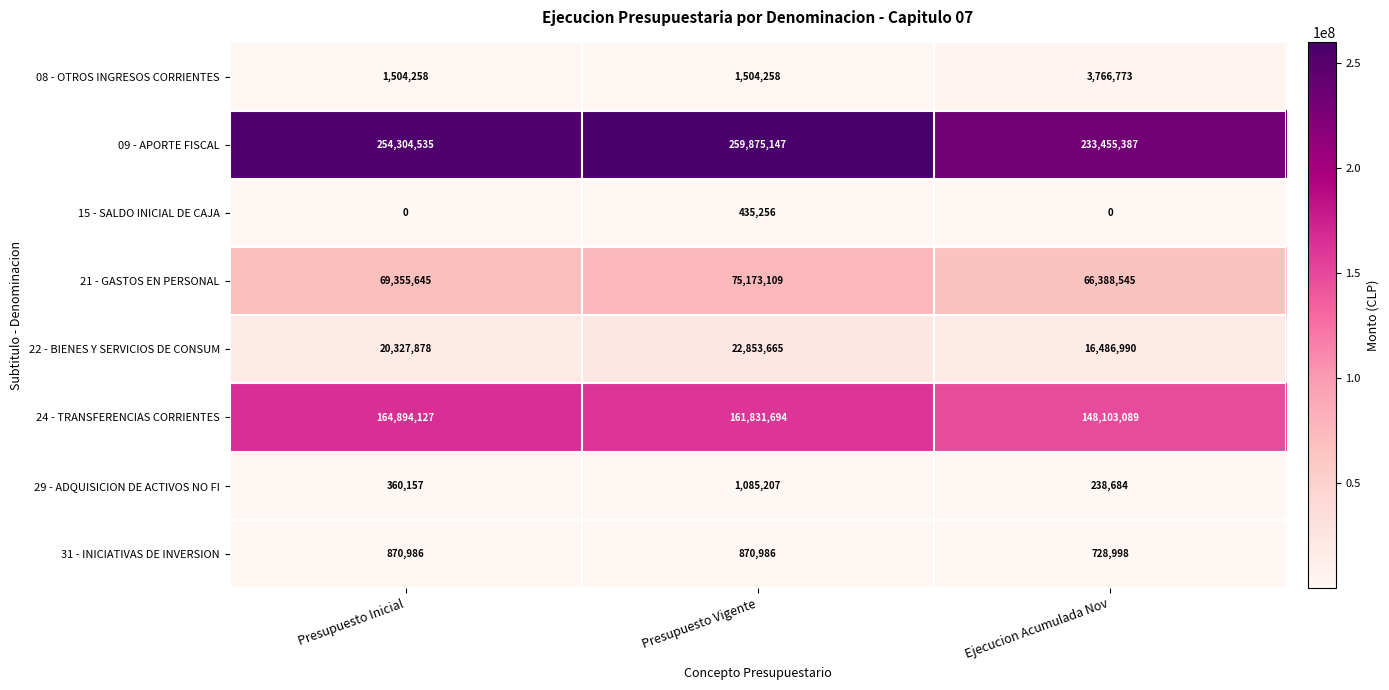

At how many categories does at least one series exceed 165563686?

3